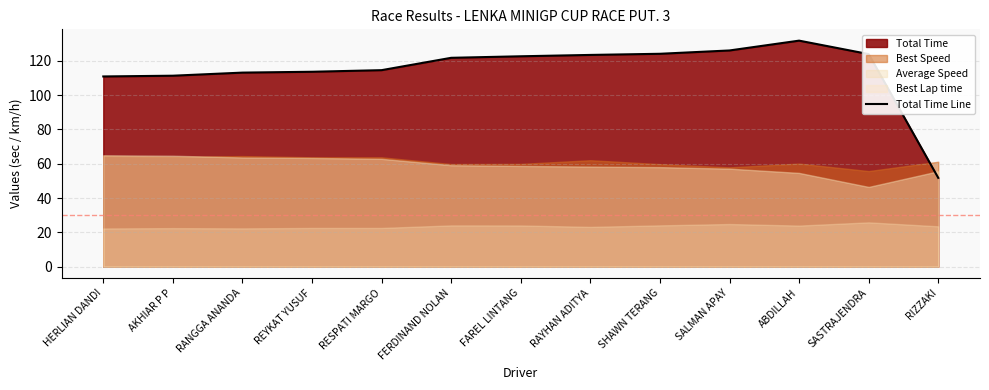

What position from the left is ABDILLAH?

11